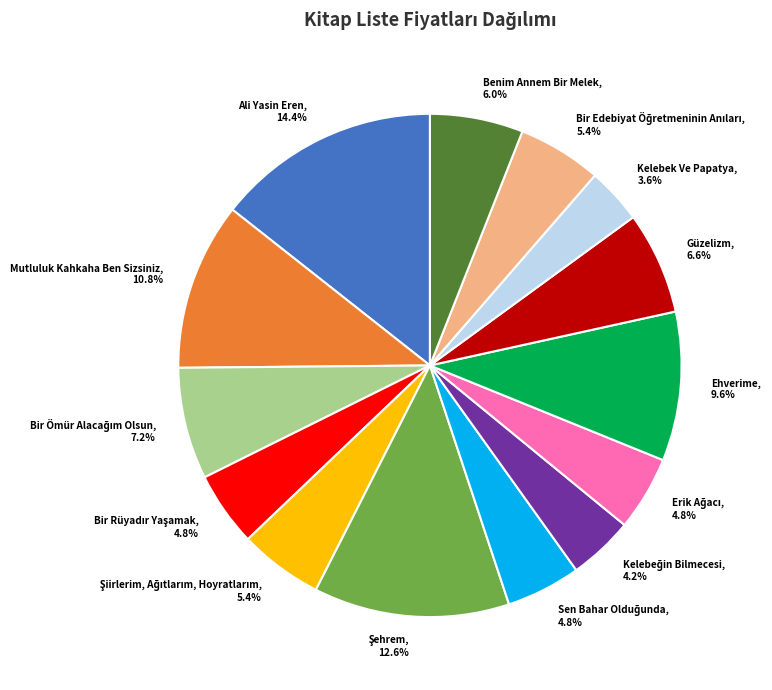

What is the smallest slice in the pie chart?

Kelebek Ve Papatya